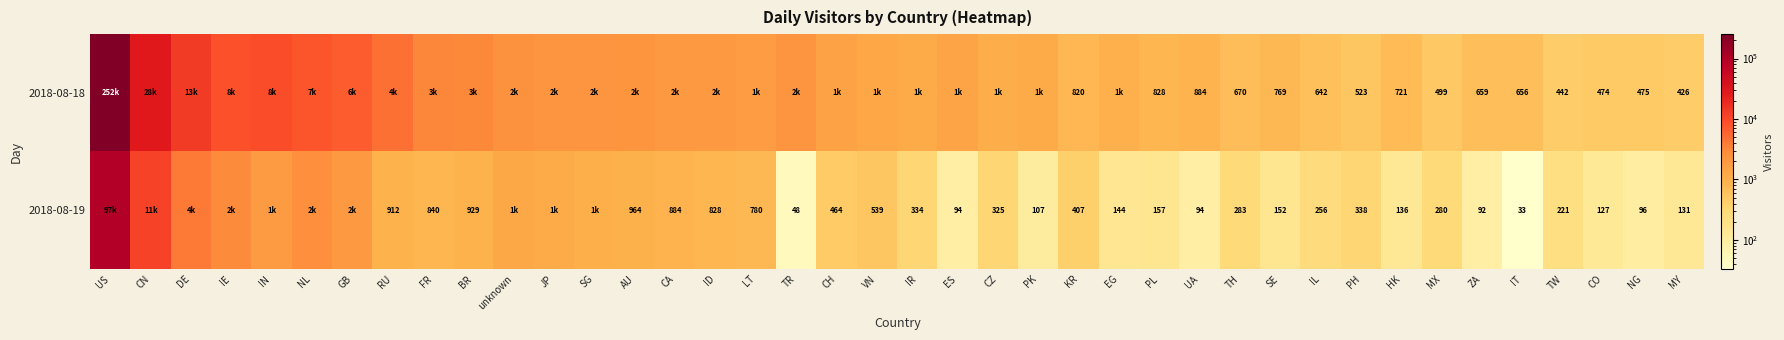

What is the sum of the 2018-08-19 values at HK and RU?

1048